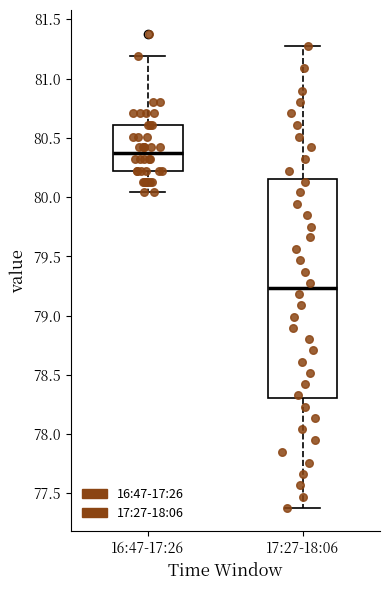

Where does the median line of the box for 17:27-18:06 sit on the y-axis? The values are not printed on the chart, so give them approximately, as read against the axis.

79.25